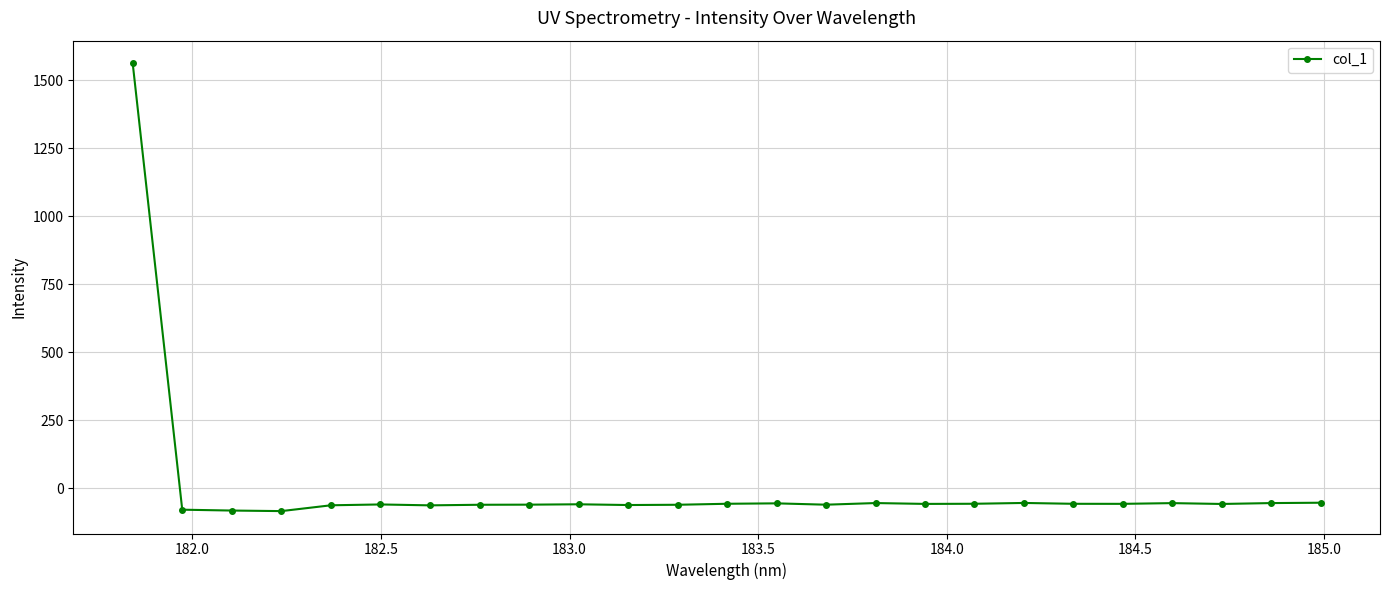

What is the value of the 13th point from the left?

-57.9